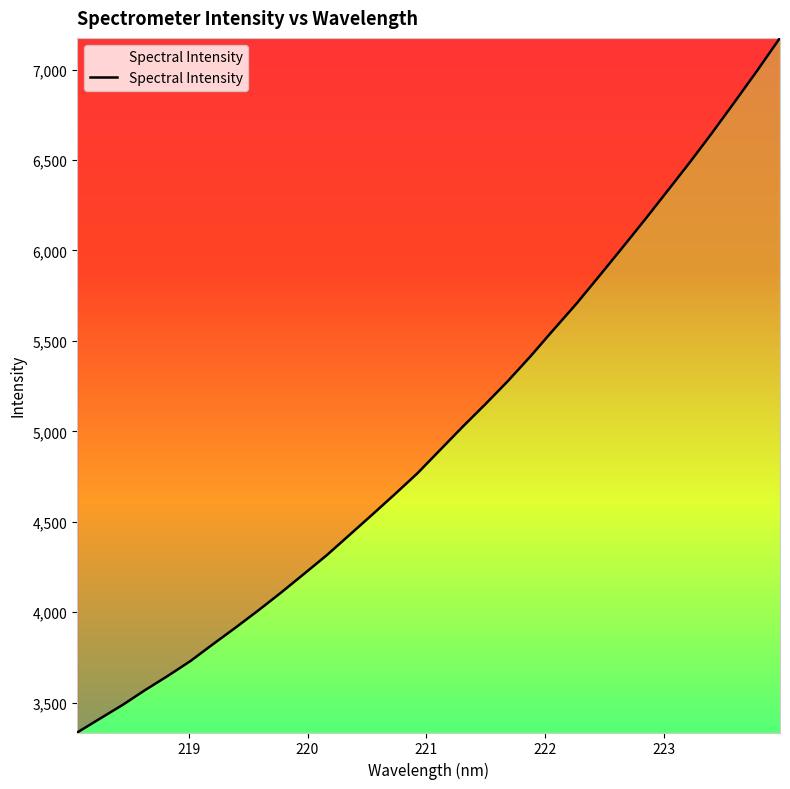

What is the difference between the maximum and minimum values?

3840.0